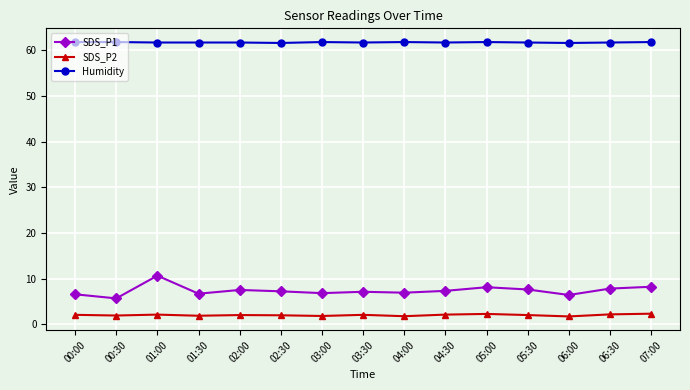

Which series has the widest spread of values?

SDS_P1